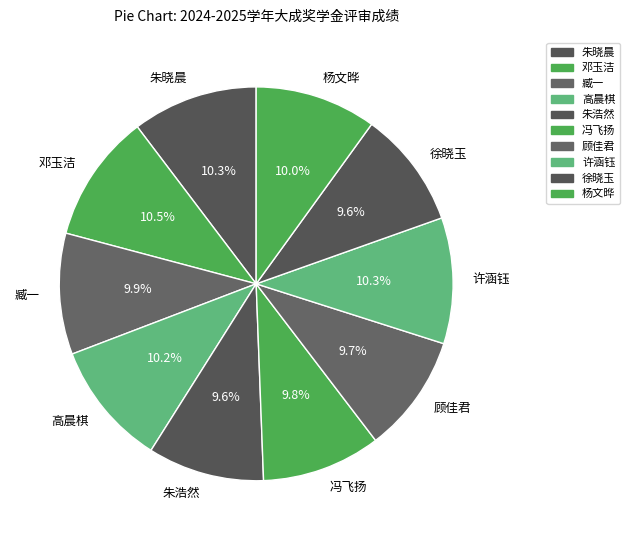

Is it true that 冯飞扬 is 1% of the pie?

False